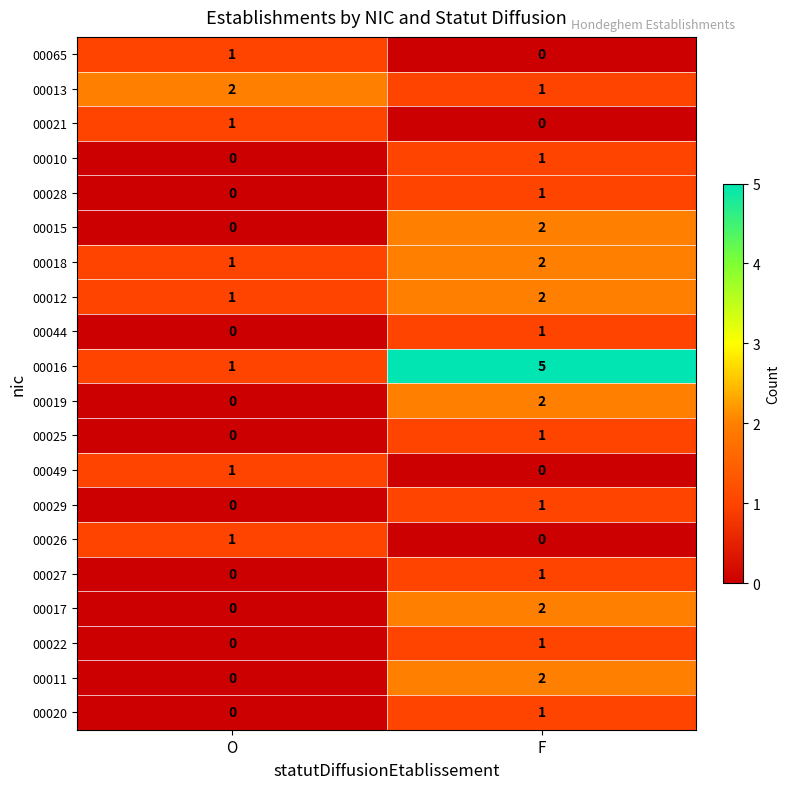

How many categories are shown in the chart?

2